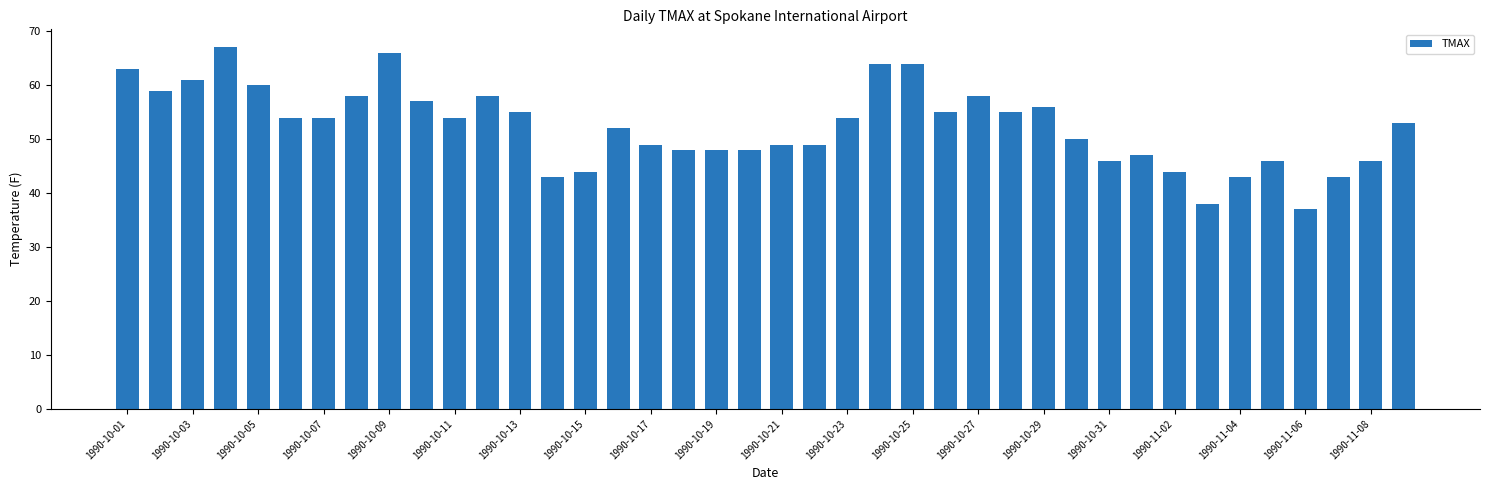

What is the maximum value shown in the chart?

67